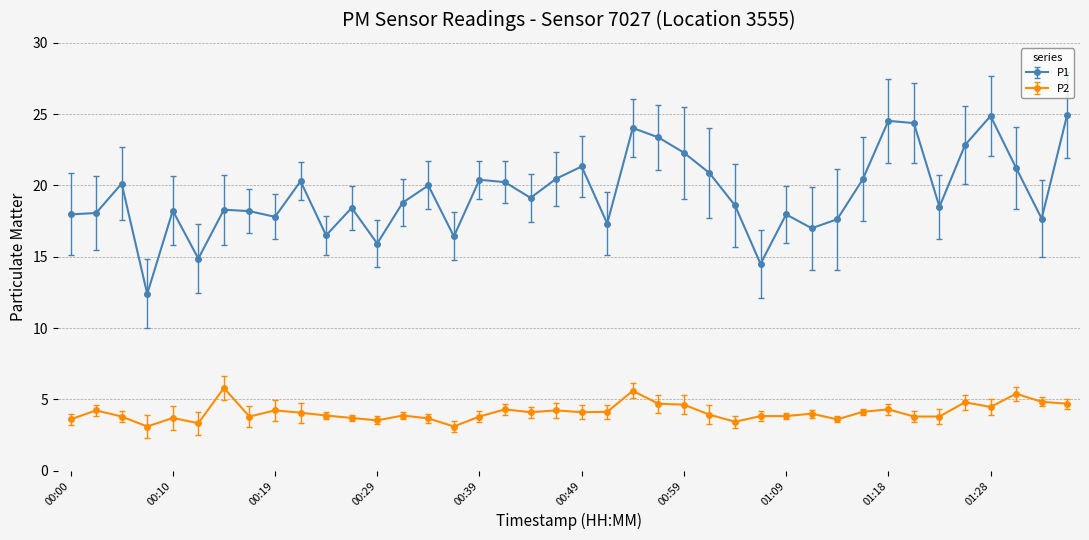

In P1, how many points are higher than both neighbors (excluding endpoints)?

12